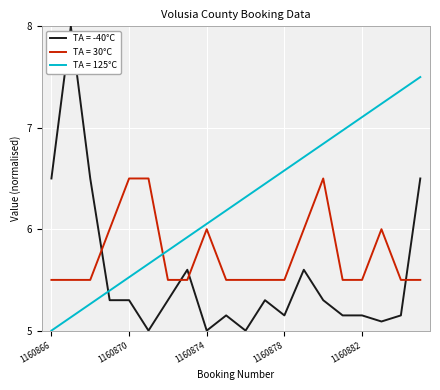

Rank the series by their maximum value, from lowest to highest.

TA = 30°C, TA = 125°C, TA = -40°C